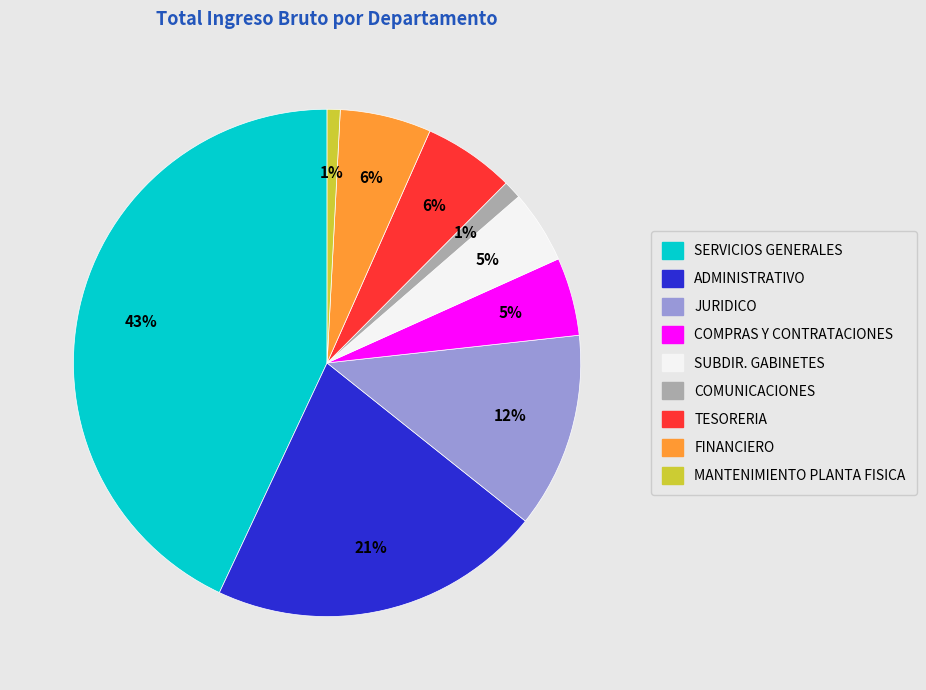

Which slice is the largest?

SERVICIOS GENERALES